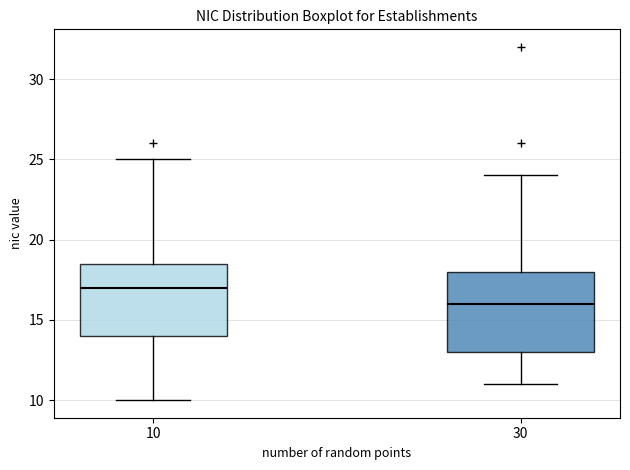

Reading left to right, transcribe this box plot: for each box, give where its median line is, the range the box spans, and where its two whiskers end, as read against the y-axis. The values are not printed on the chart, so give them approximately, as read against the axis.

10: median 17.0, box 14.0 to 18.5, whiskers 10.0 to 25.0
30: median 16.0, box 13.0 to 18.0, whiskers 11.0 to 24.0